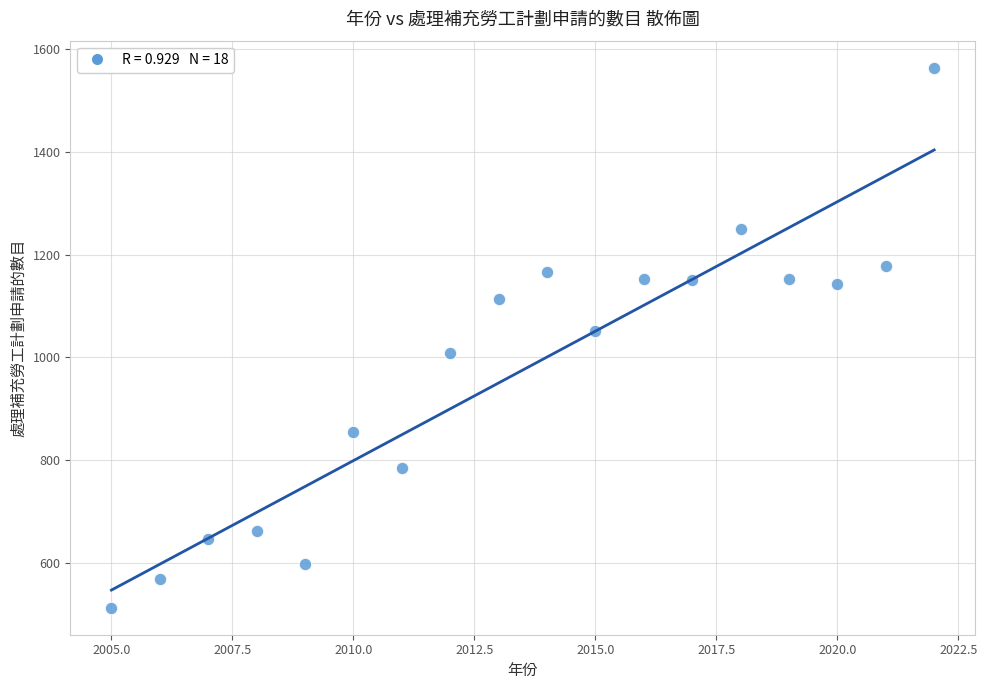

What Y value in the scatter plot is closest to 1038?

1052